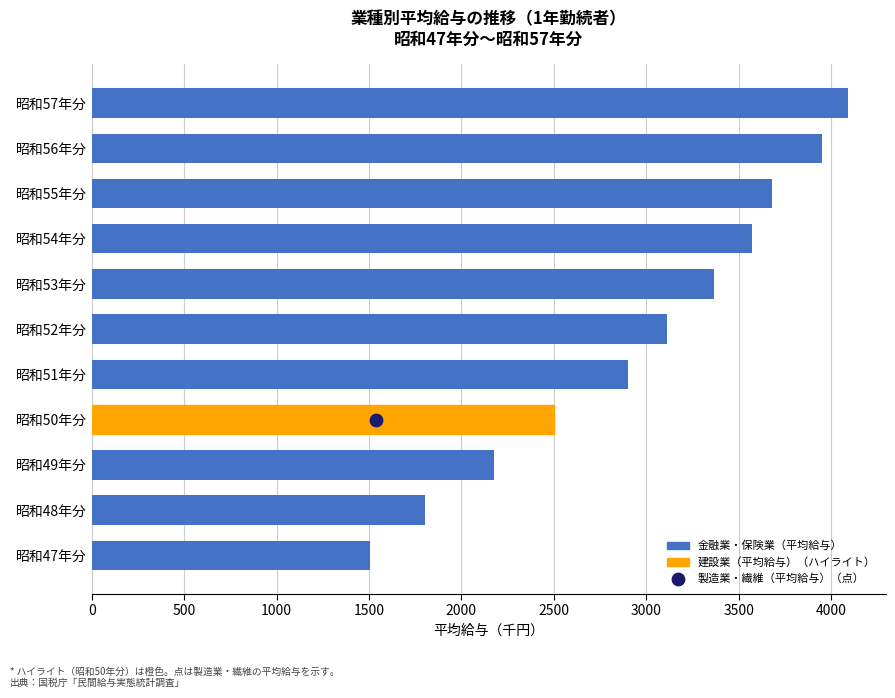

Which has a higher value, 昭和56年分 or 昭和50年分?

昭和56年分